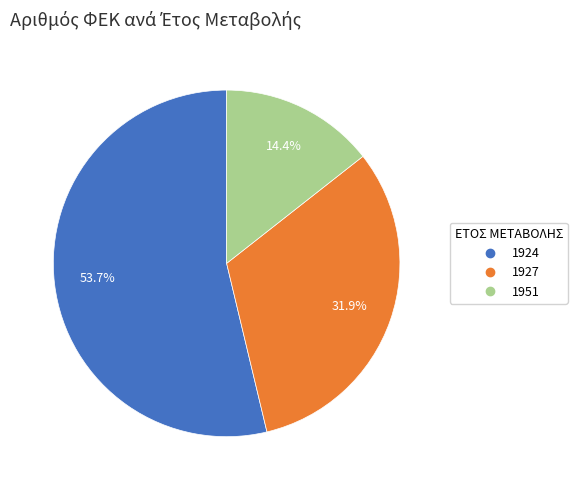

What portion of the pie excludes 1951?

85.6%